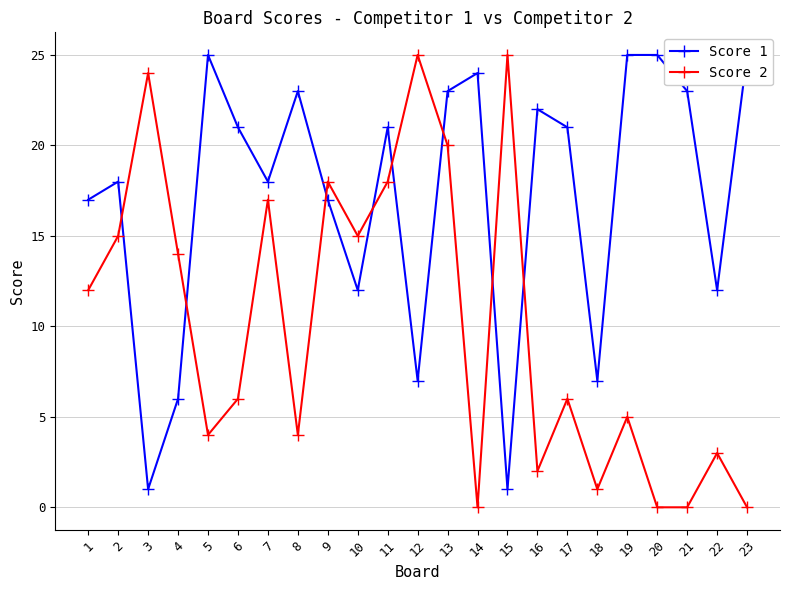

List the labels in order of Score 1 value, smallest first.

3, 15, 4, 12, 18, 10, 22, 1, 9, 2, 7, 6, 11, 17, 16, 8, 13, 21, 14, 5, 19, 20, 23